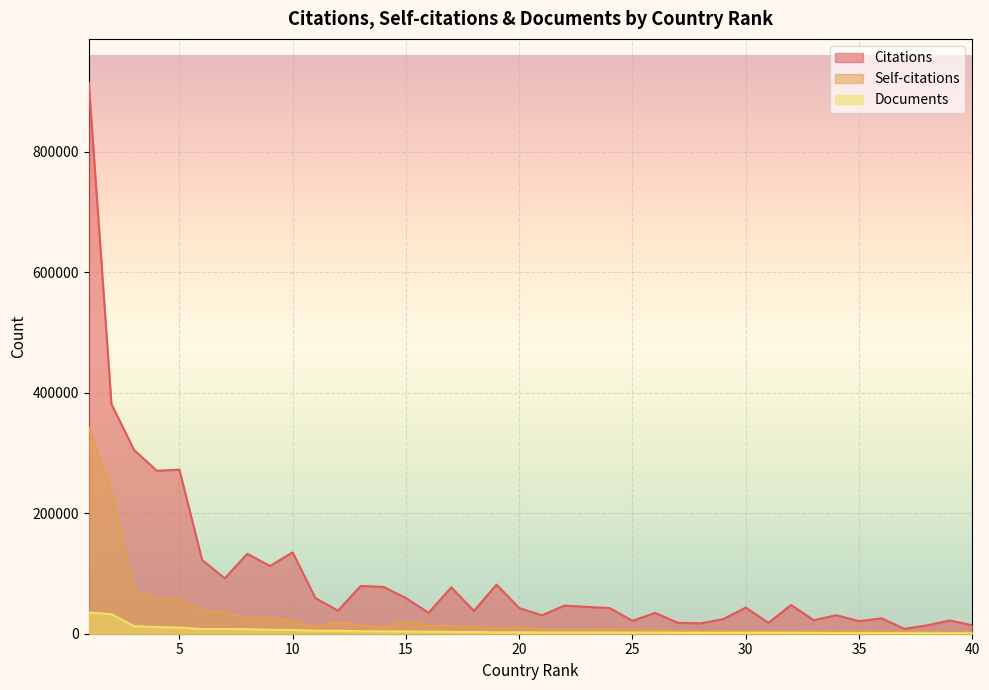

How many interior local peaks does the Self-citations series have?

9